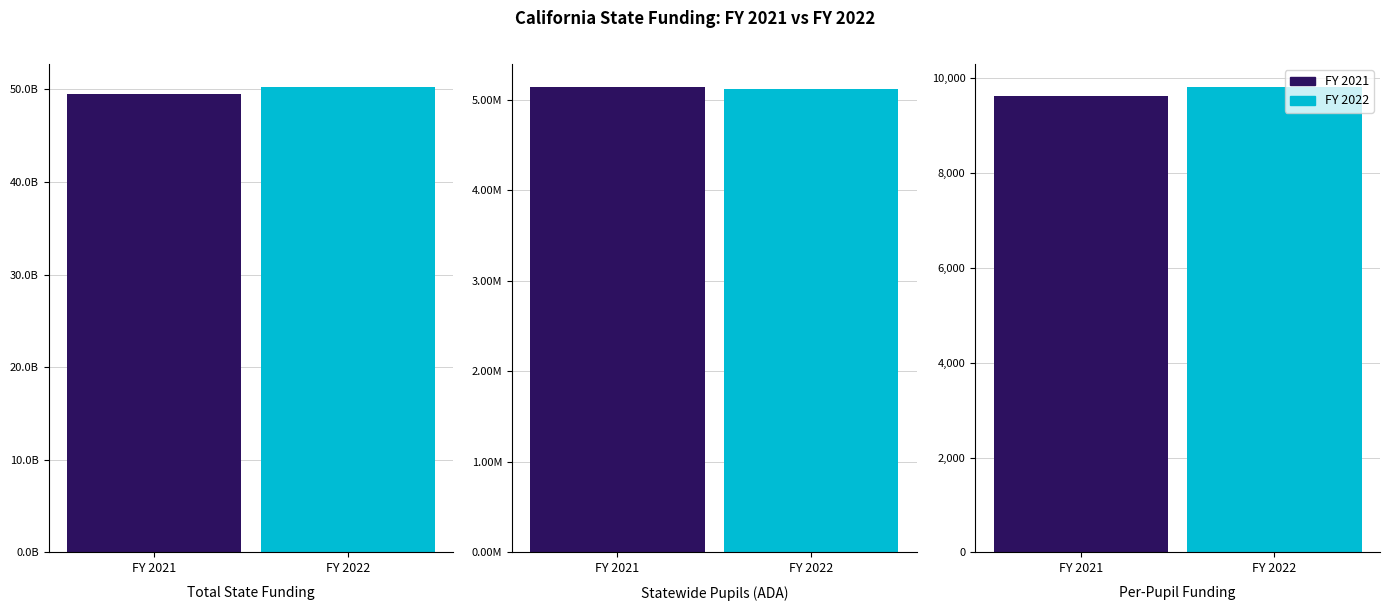

What is the label of the 3rd bar from the left?

Per-Pupil Funding